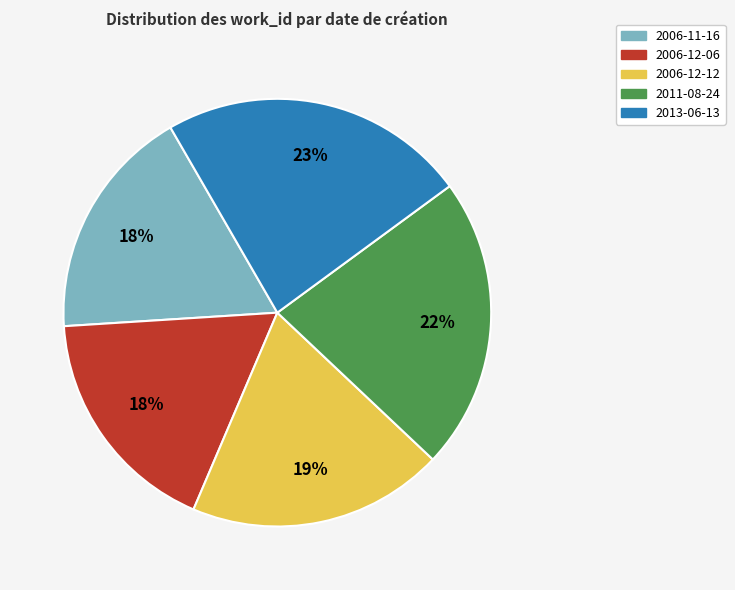

Is there a majority slice in this chart?

No